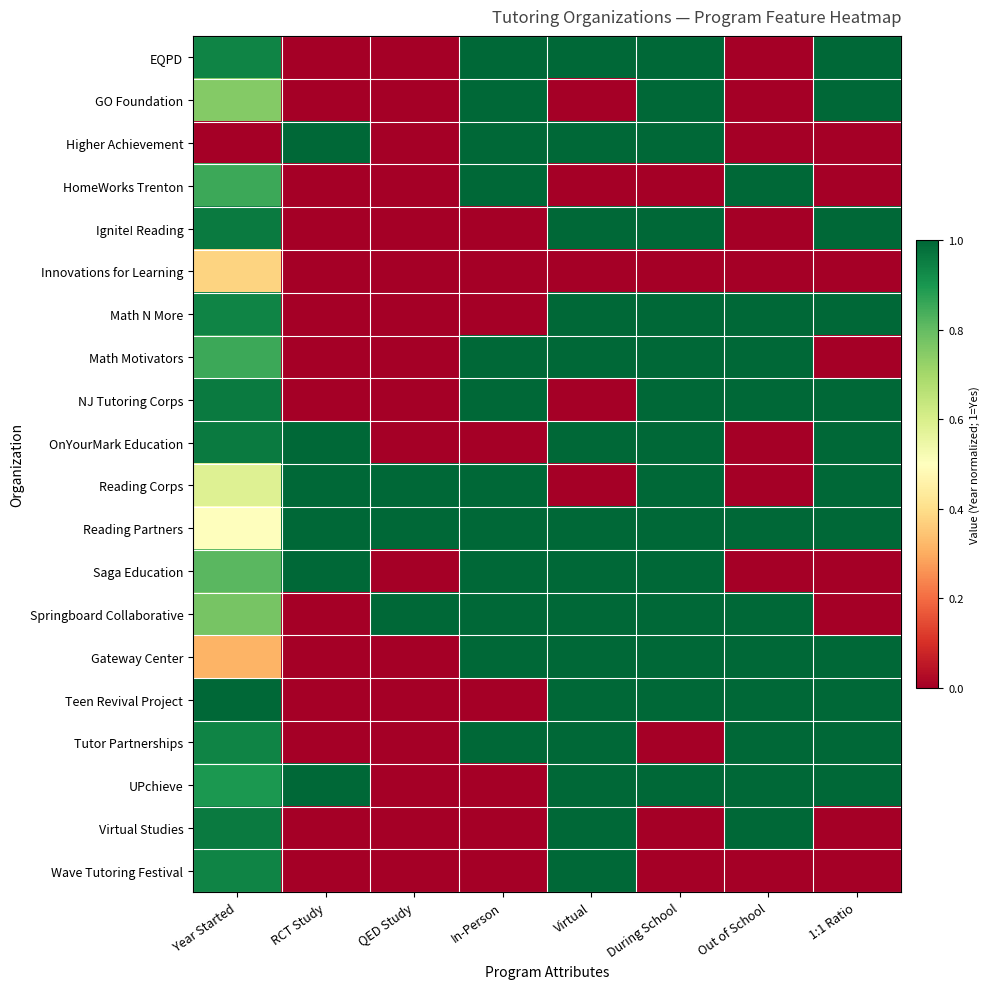

What is the total value across all series at RCT Study?

6.0